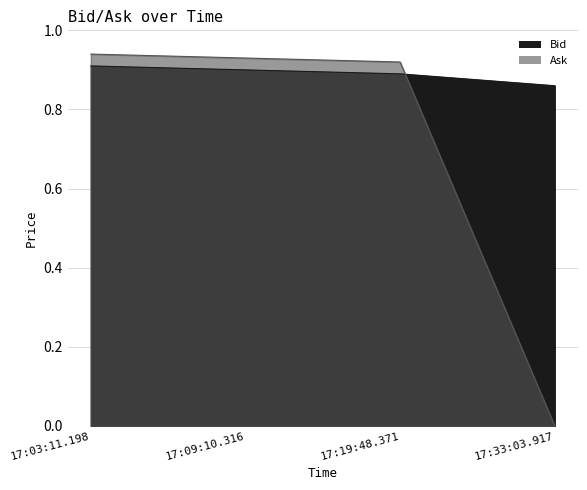

Does the chart have visible grid lines?

Yes